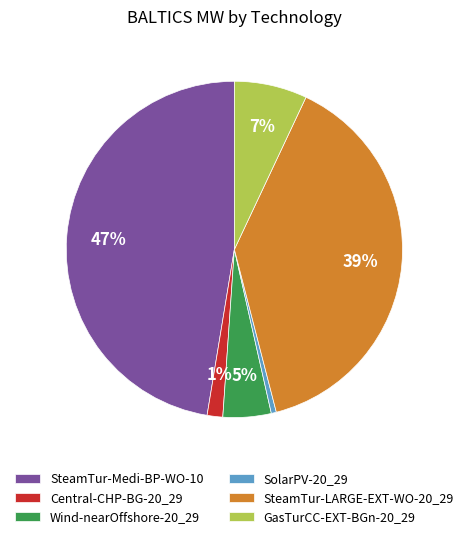

Approximately how many times larger is the value at SteamTur-LARGE-EXT-WO-20_29 compared to SteamTur-Medi-BP-WO-10?

0.8